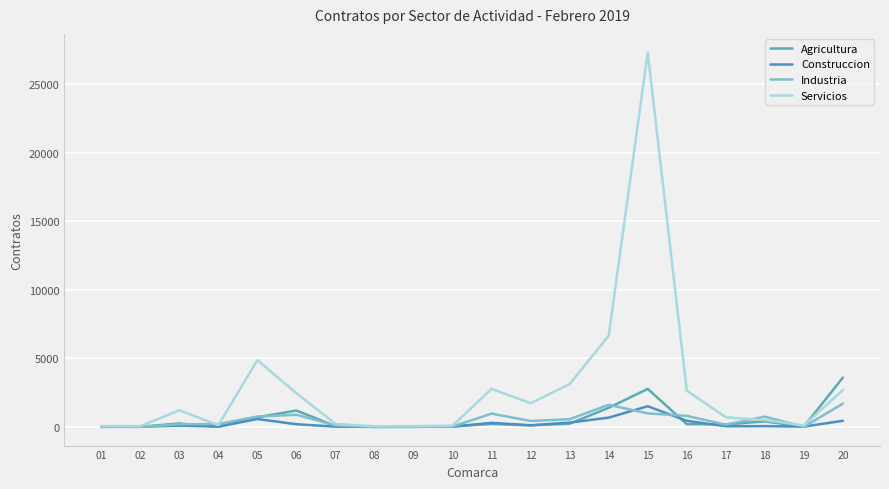

Is this an area chart (filled region under the line)?

No